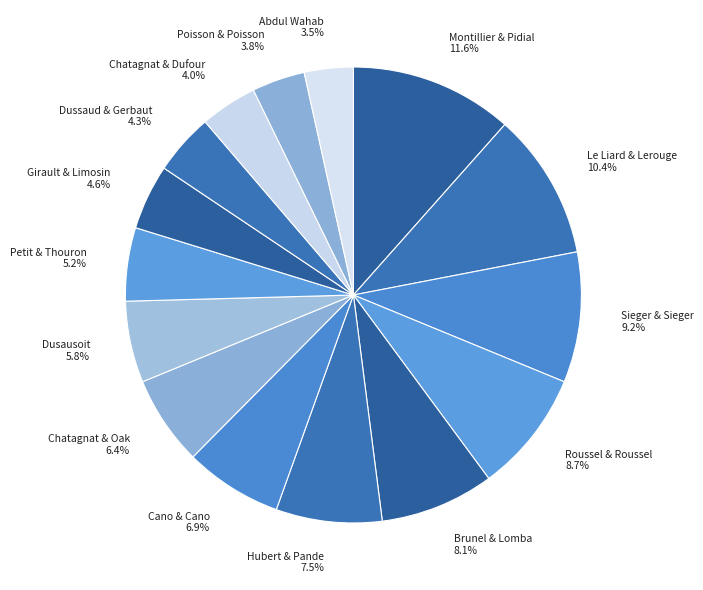

How many segments does this pie chart have?

15